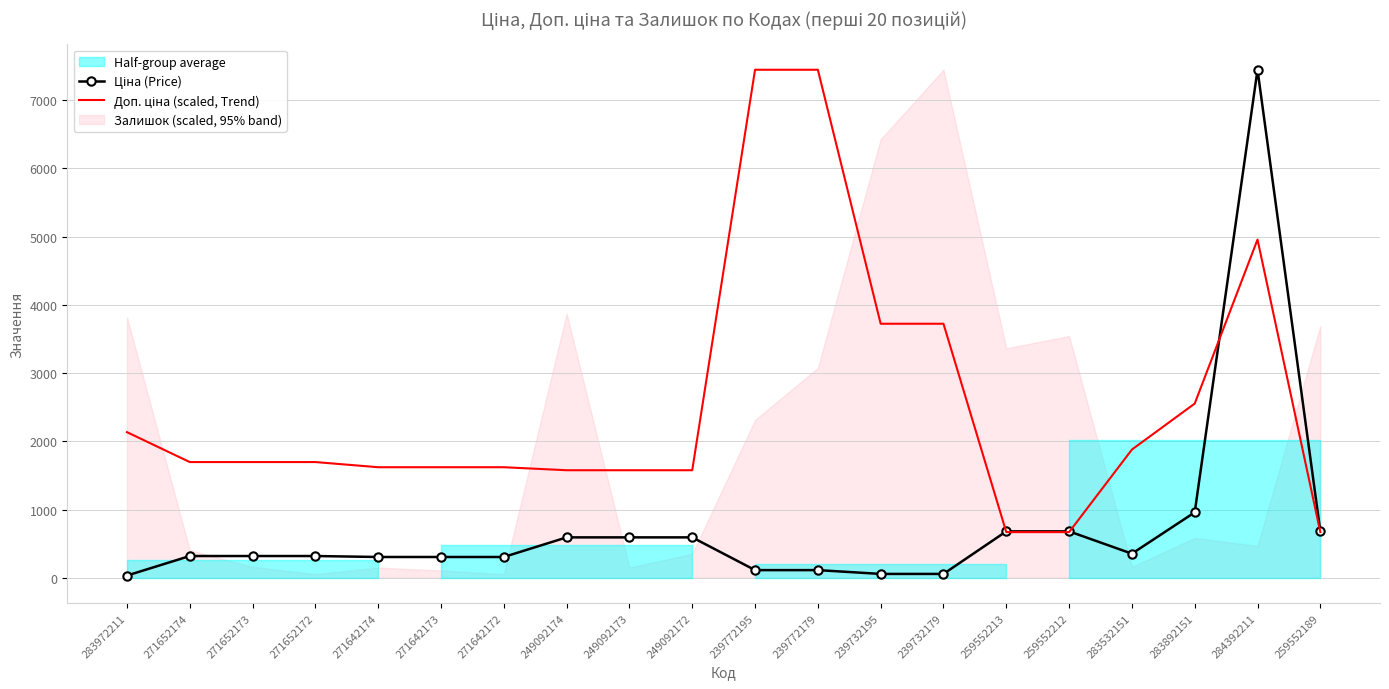

At how many categories does at least one series exceed 4225?

3